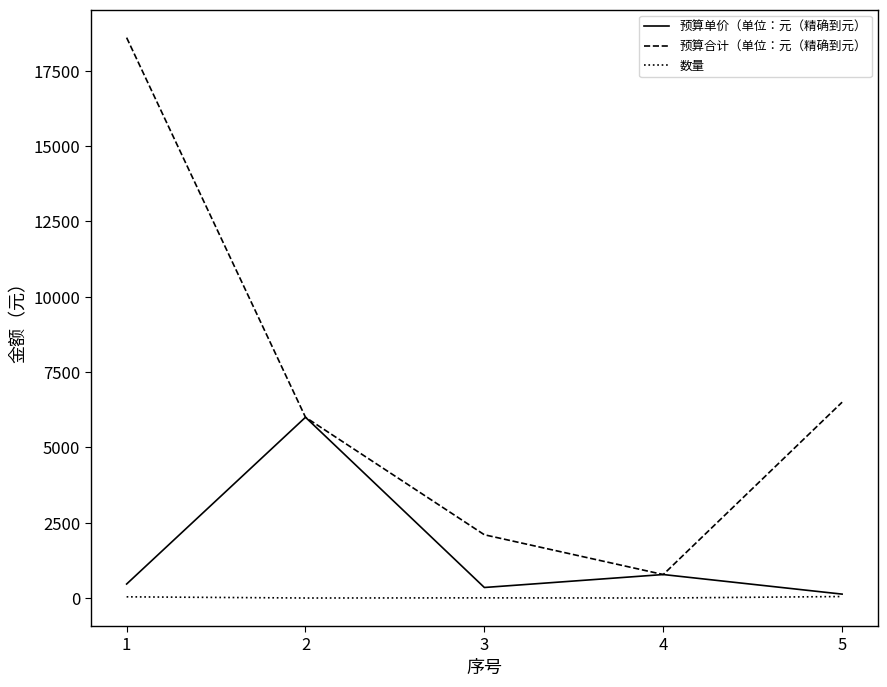

Which series changed the most between 2 and 3?

预算单价（单位：元（精确到元）